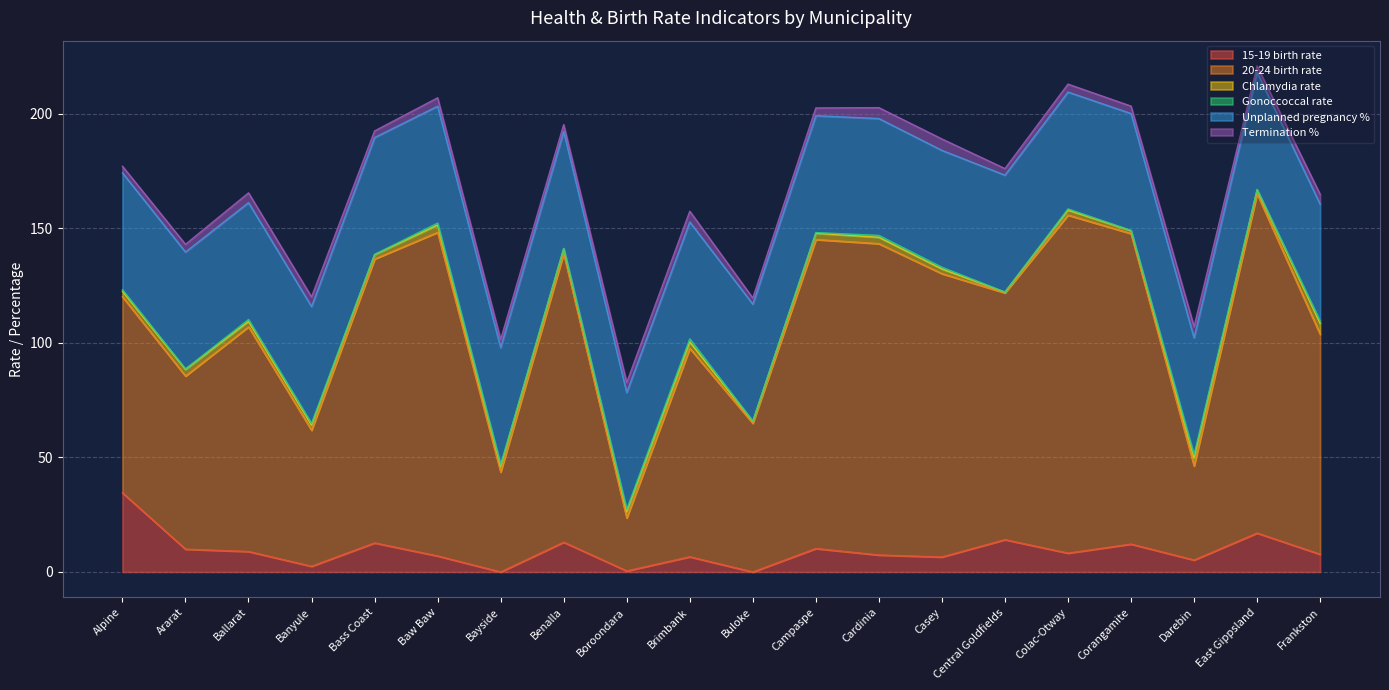

What is the highest value of the 15-19 birth rate series?

34.5